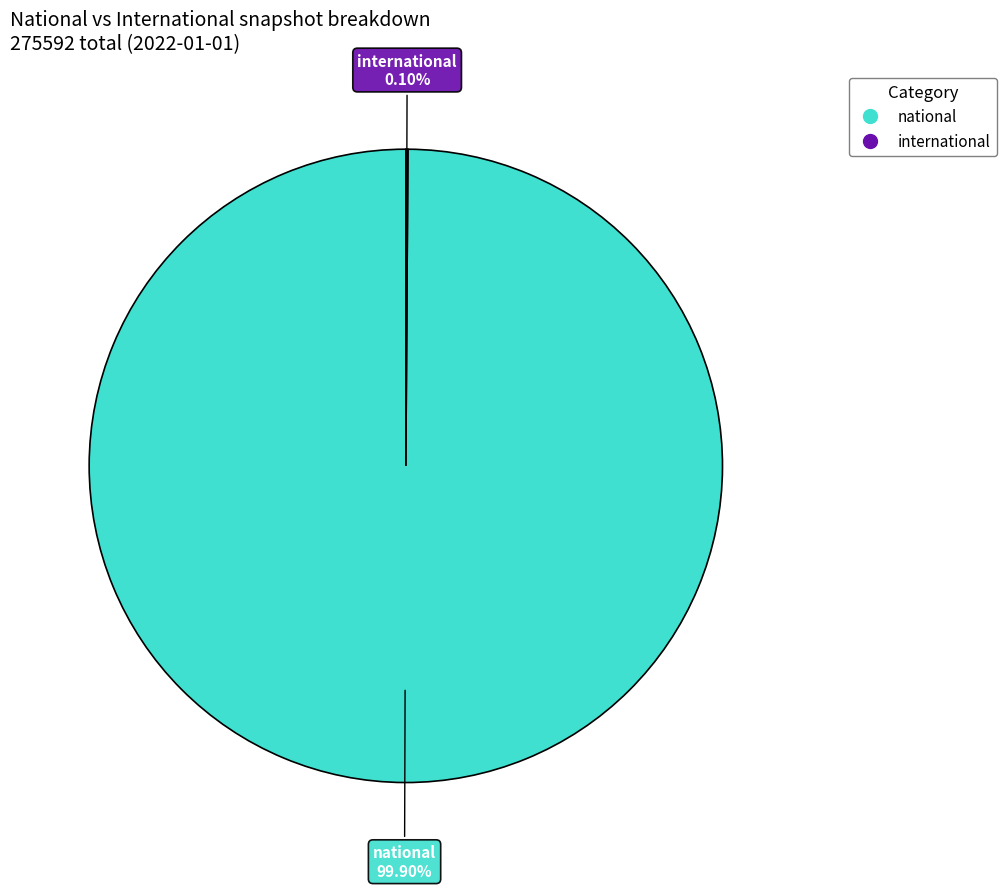

Is there any slice that represents more than half of the pie?

Yes